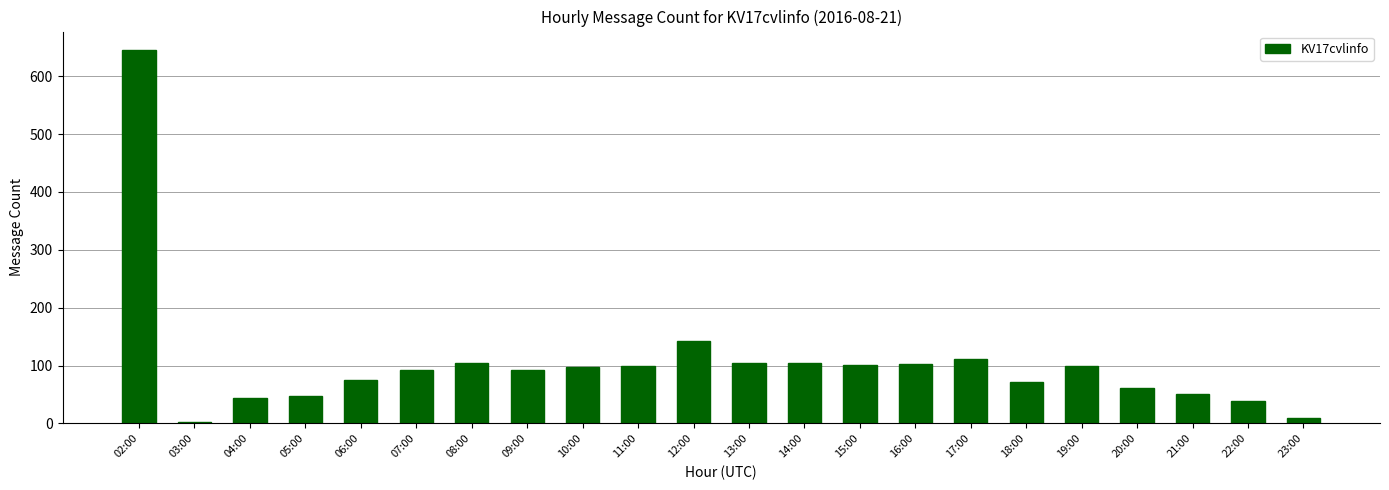

What is the smallest value displayed?

3